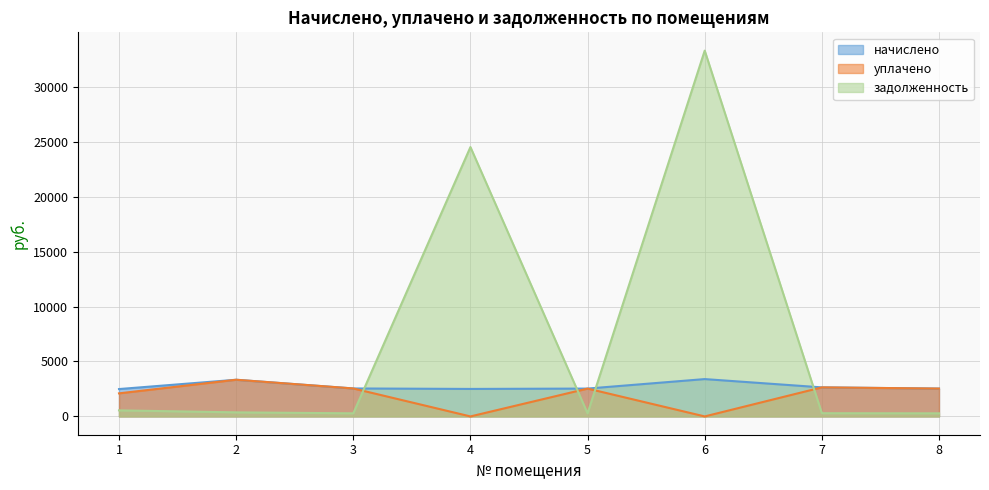

How many series are shown in this chart?

3